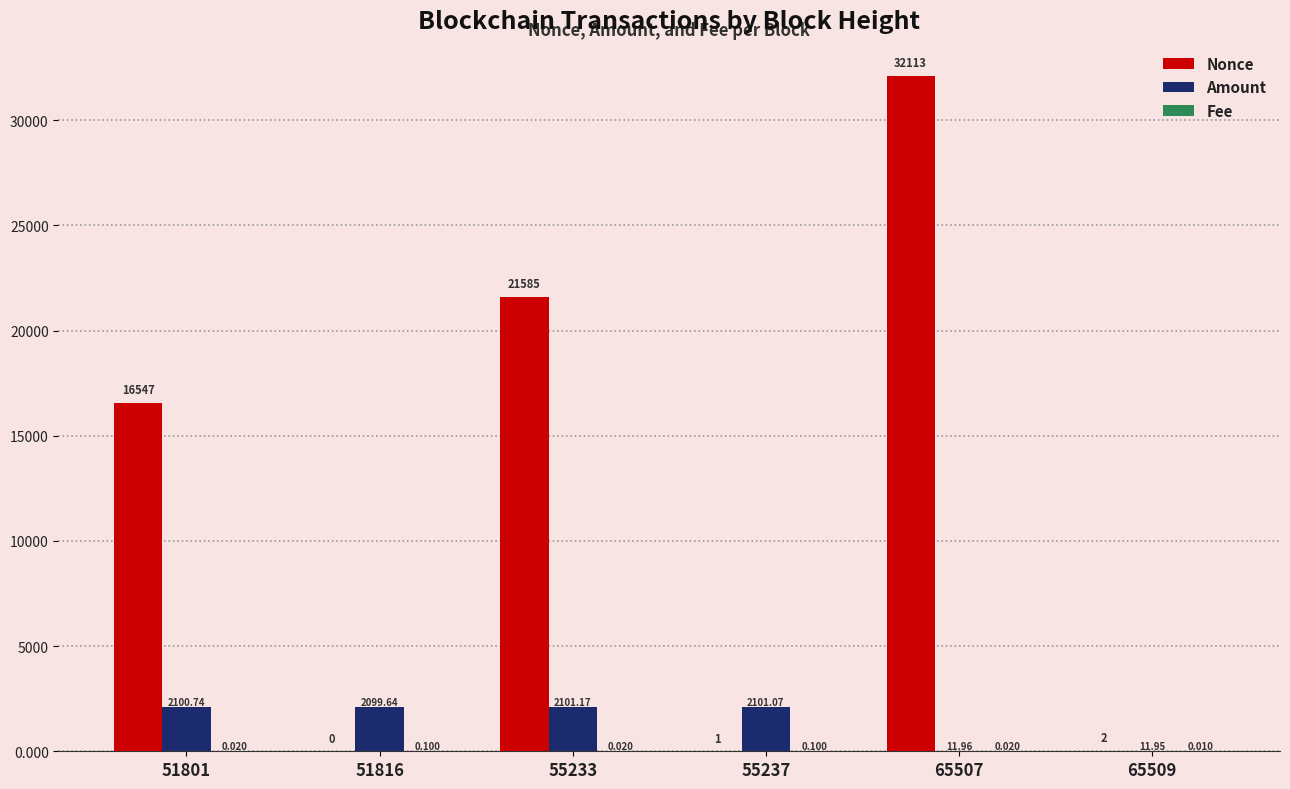

At which category is the sum across all series the highest?

65507